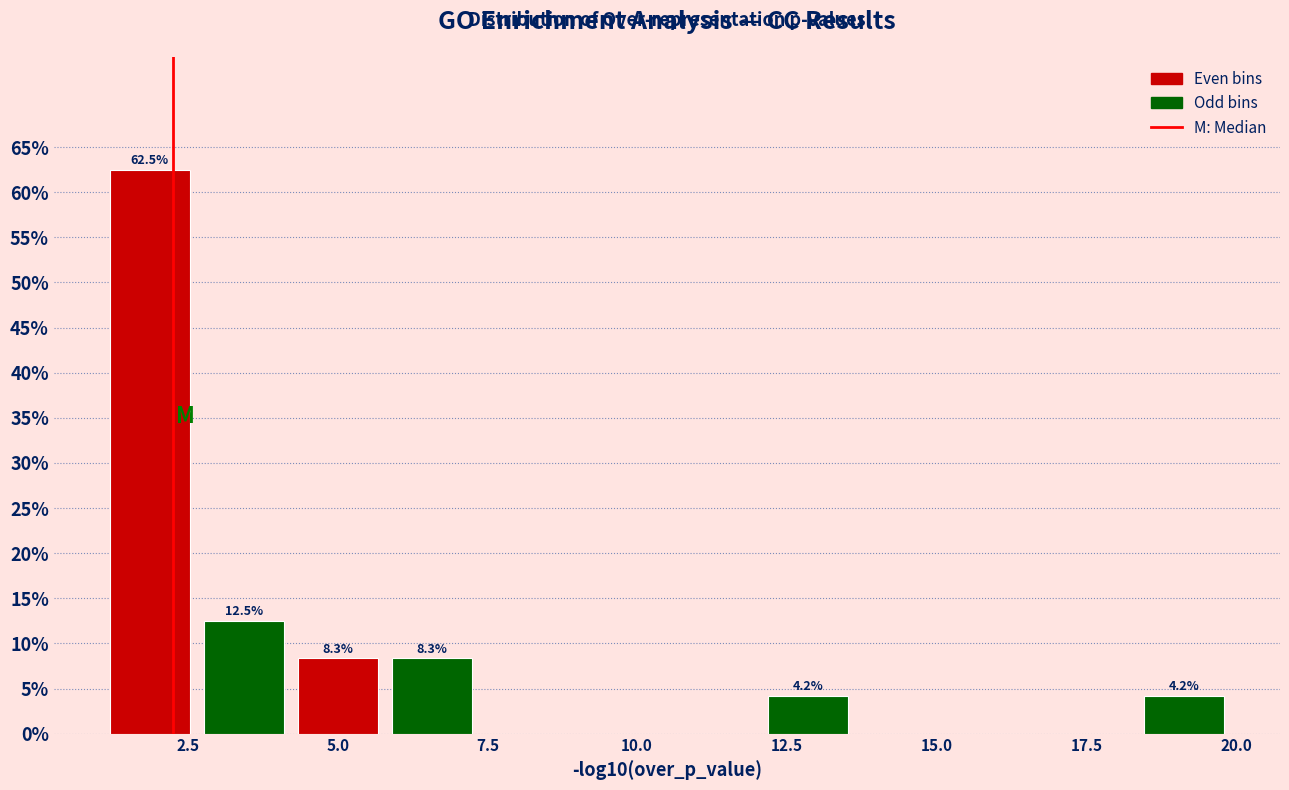

Around what value on the x-axis is the tallest bar? Give the approximate position of its centre, as read against the axis.

2.0